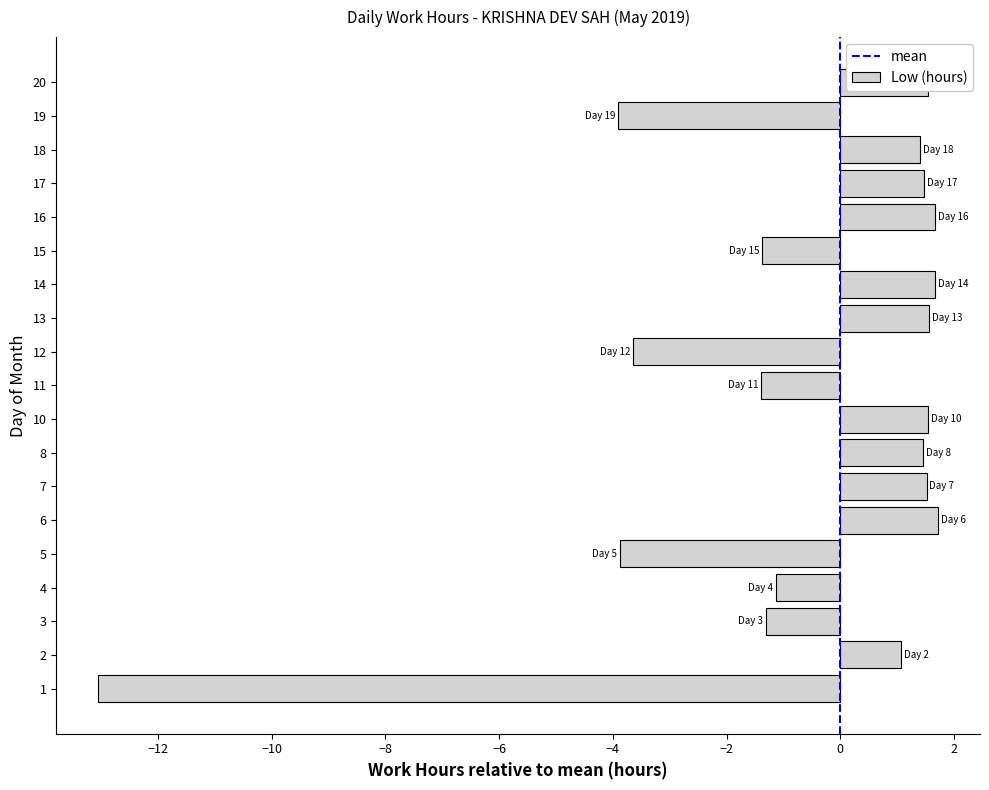

What is the smallest value displayed?

-13.1